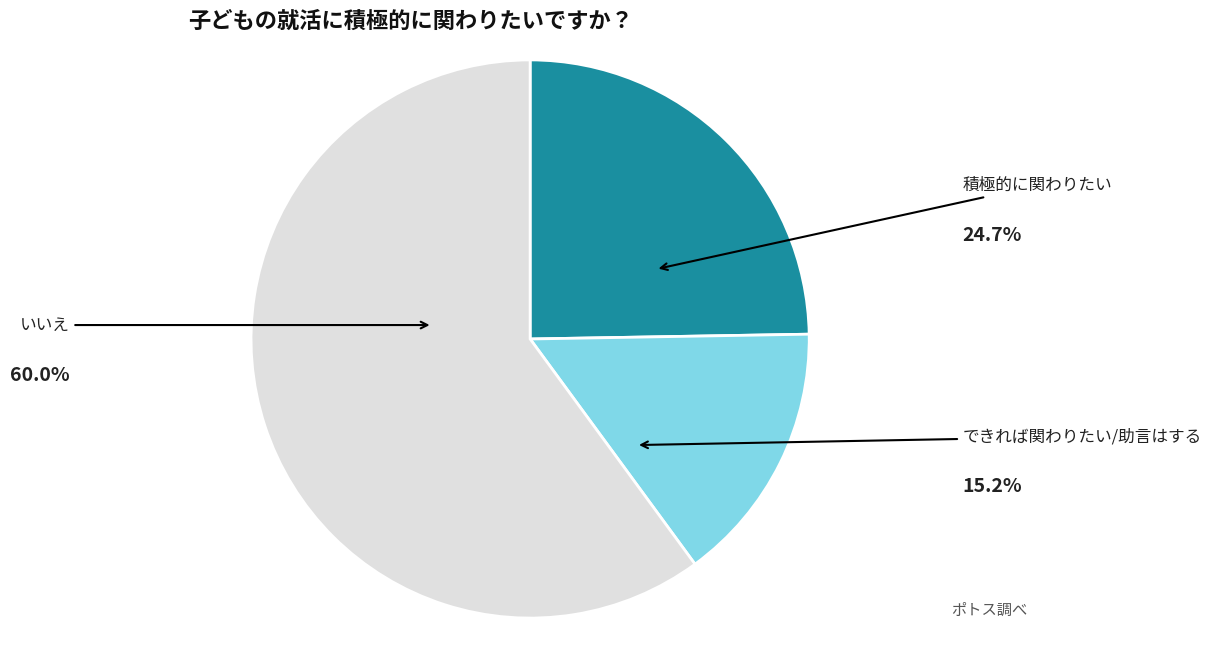

Is there any slice that represents more than half of the pie?

Yes